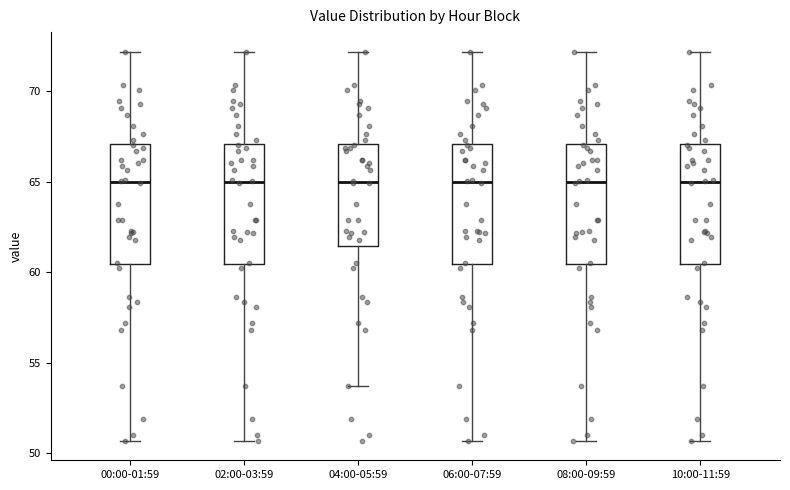

Where is the lower edge of the box for 04:00-05:59 on the y-axis? The values are not printed on the chart, so give them approximately, as read against the axis.

61.5